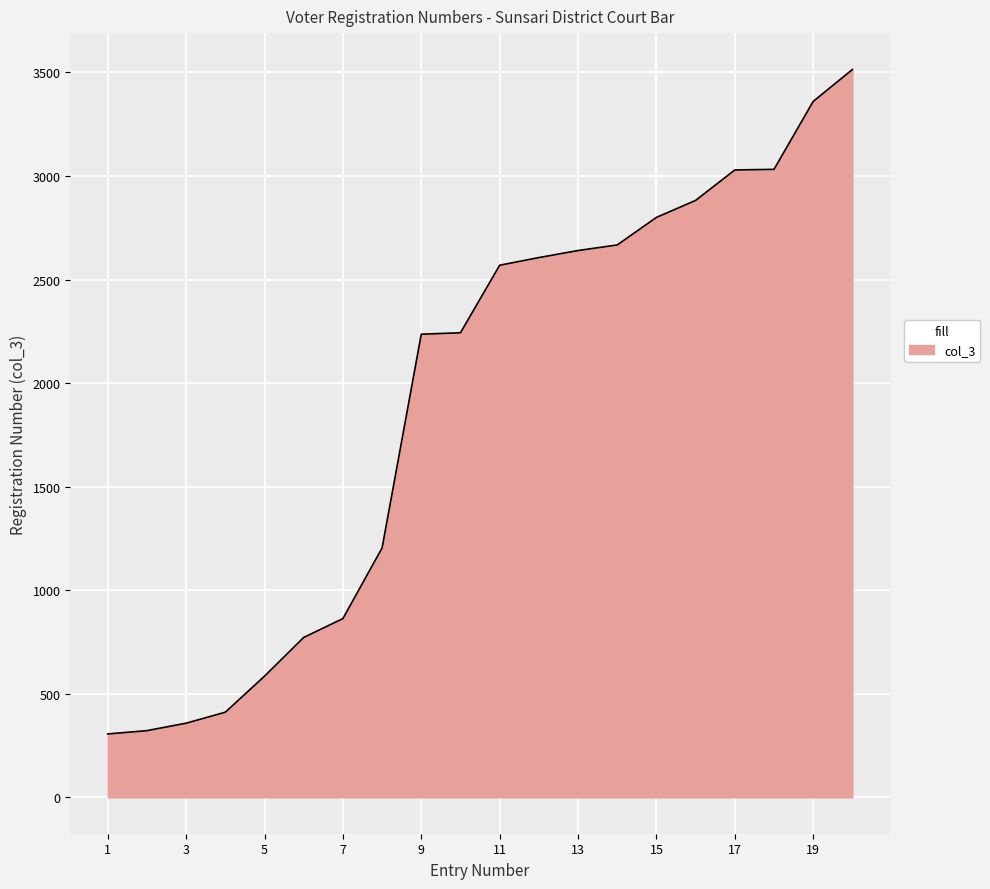

What is the smallest value displayed?

306